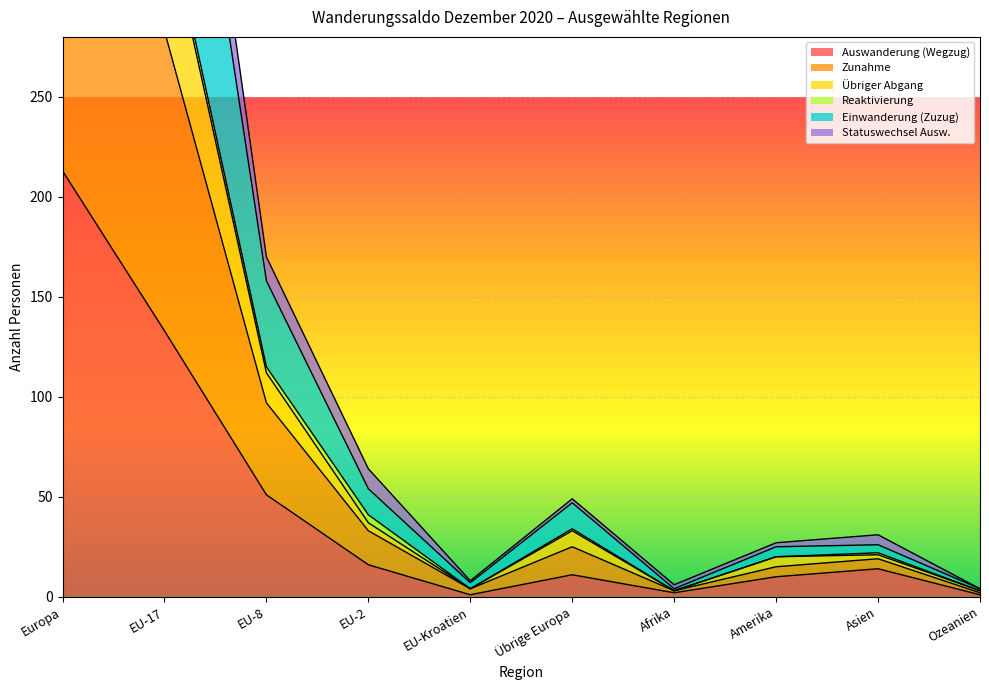

The value of Übriger Abgang at Europa is 532. True or false?

True